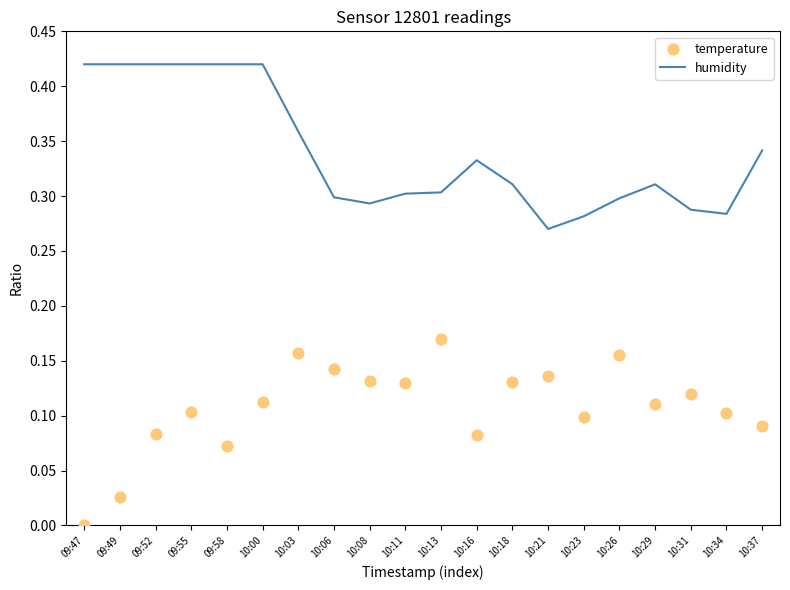

At how many categories does at least one series exceed 0?

20